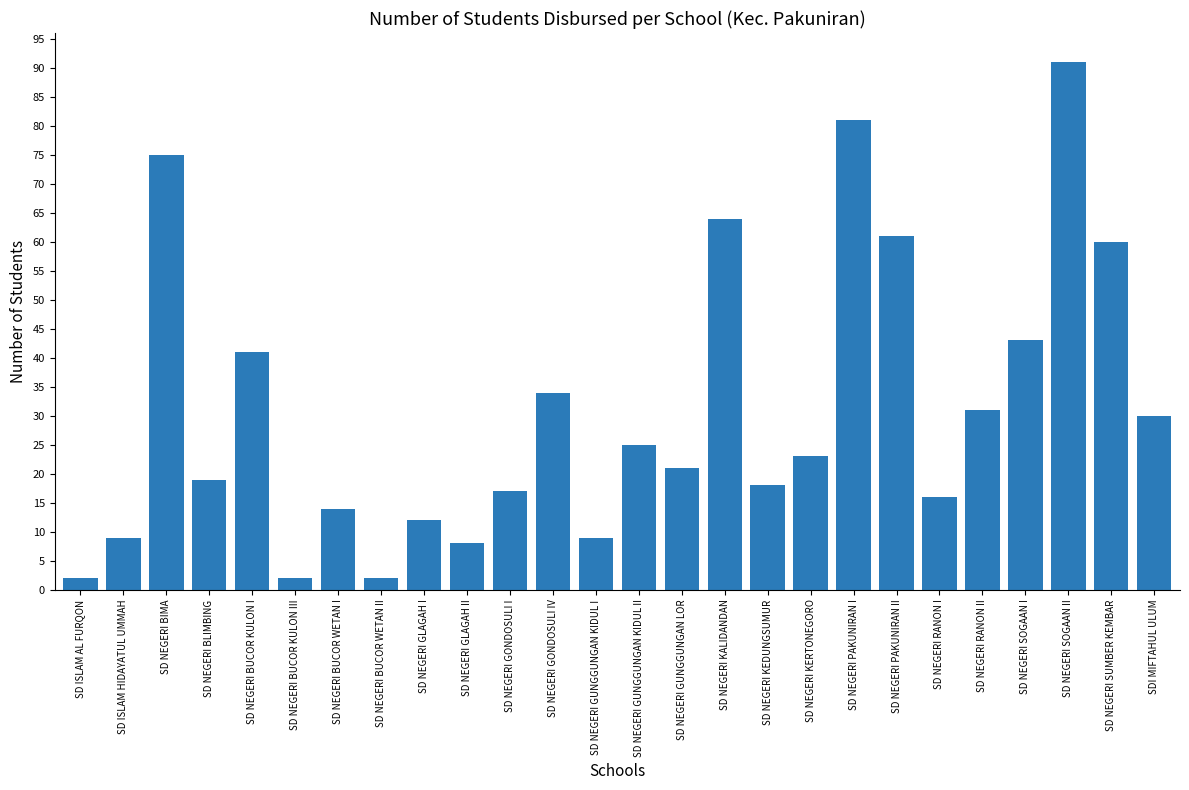

At which label does the data first exceed 23?

SD NEGERI BIMA